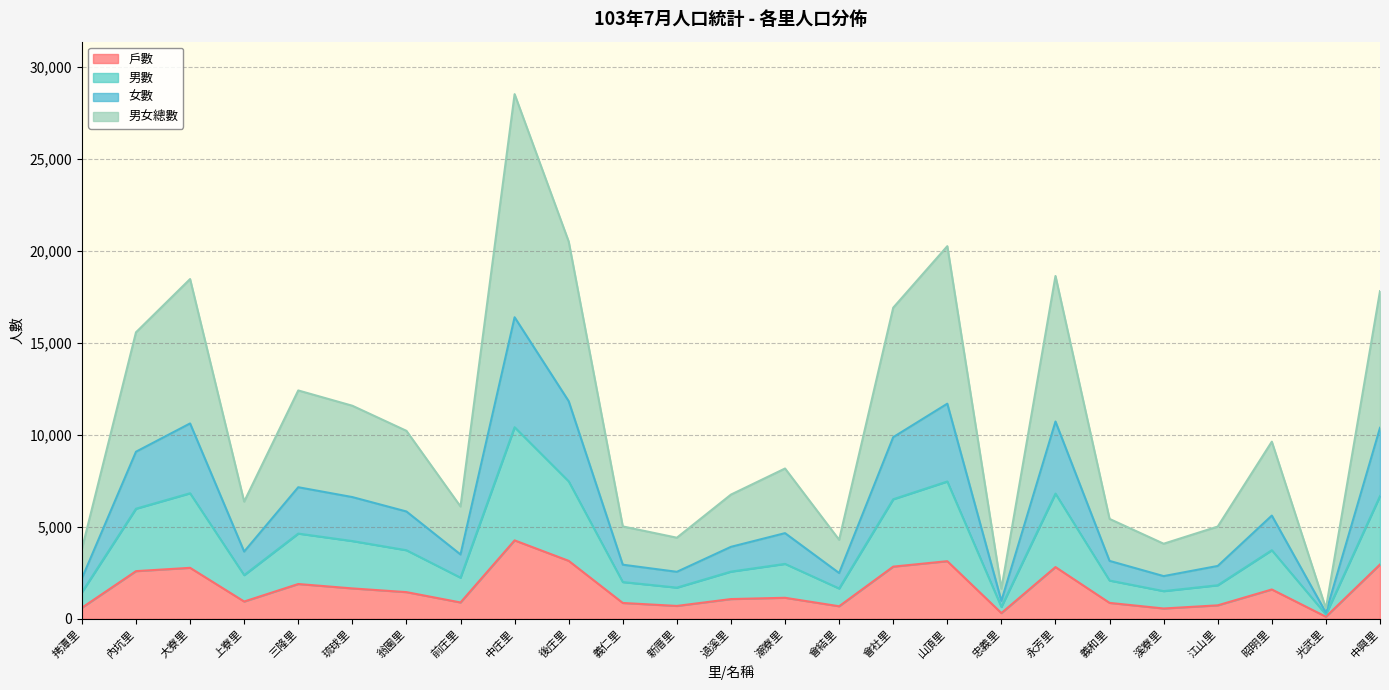

How many lines are shown in the chart?

4